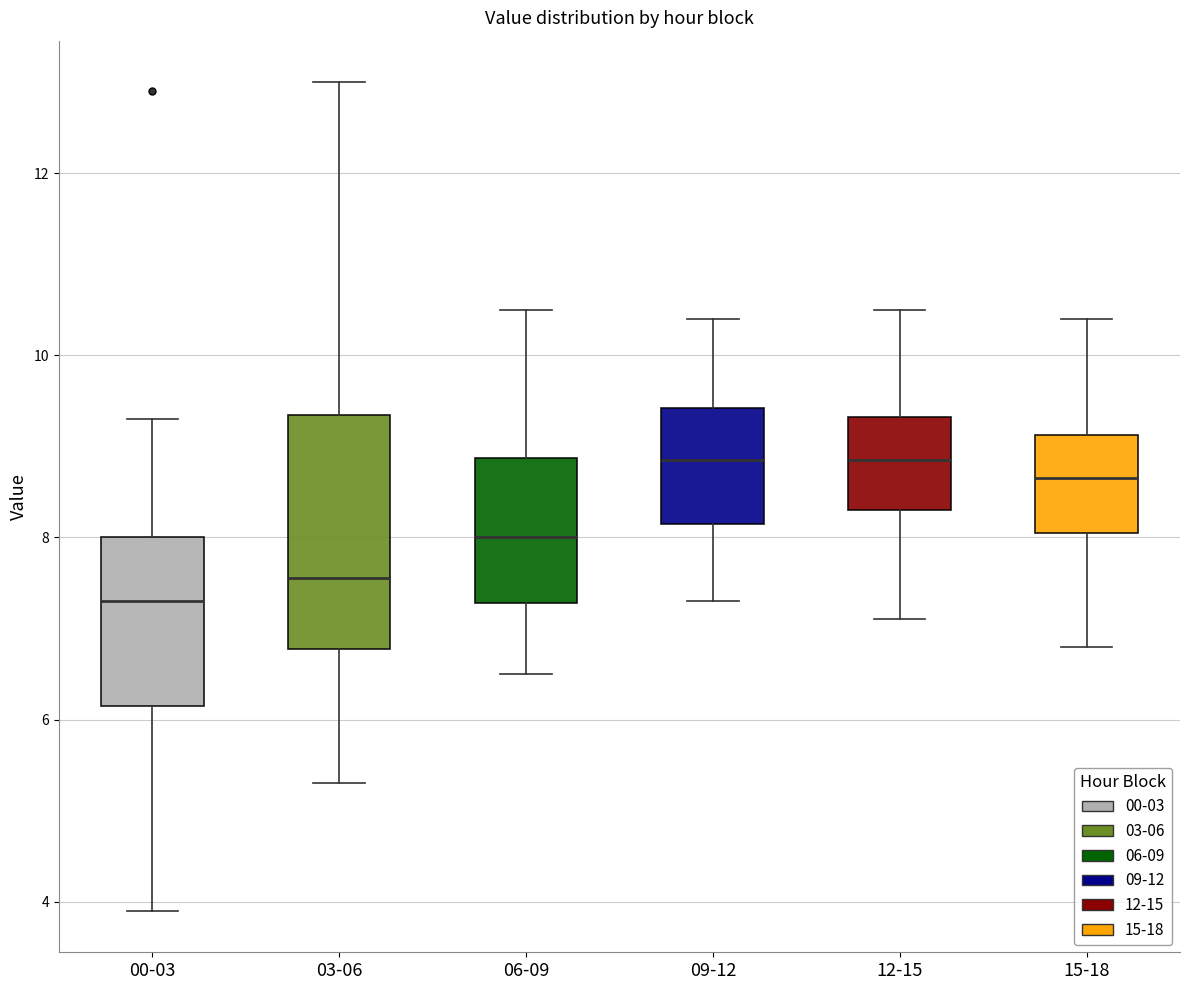

Which box has the lowest median line?

00-03